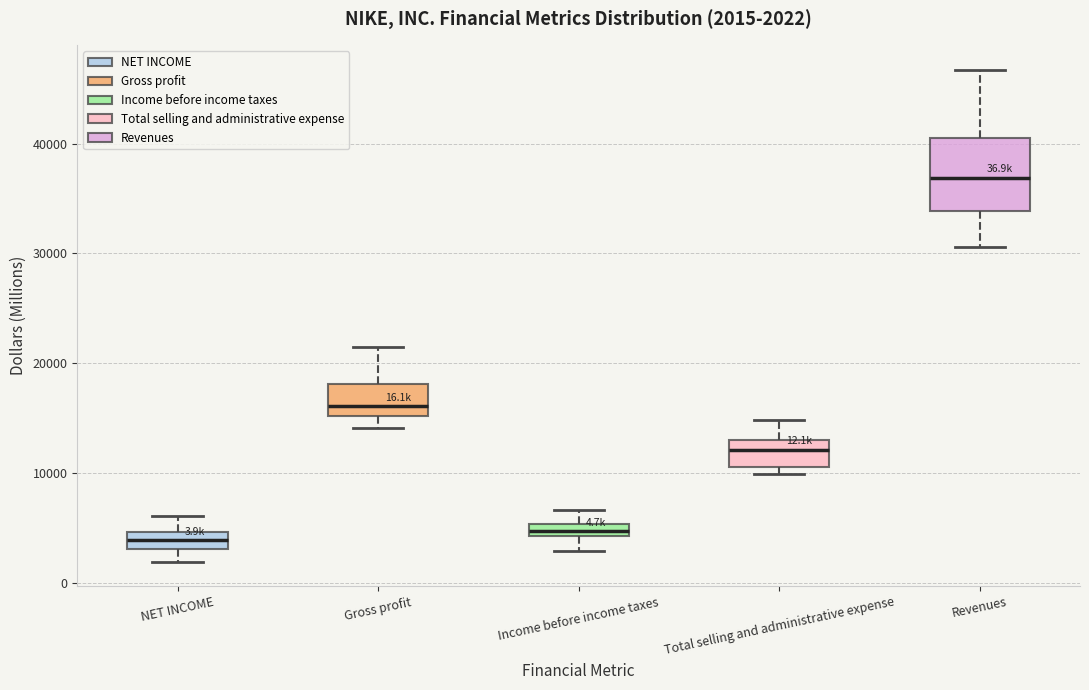

Comparing the boxes themselves (not the whiskers), which one is the tallest?

Revenues